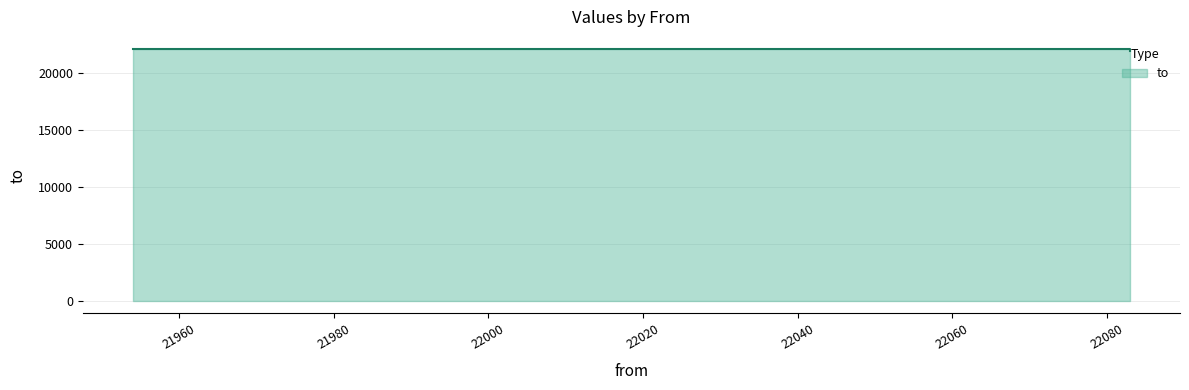

Does the chart display data point markers on the line(s)?

No